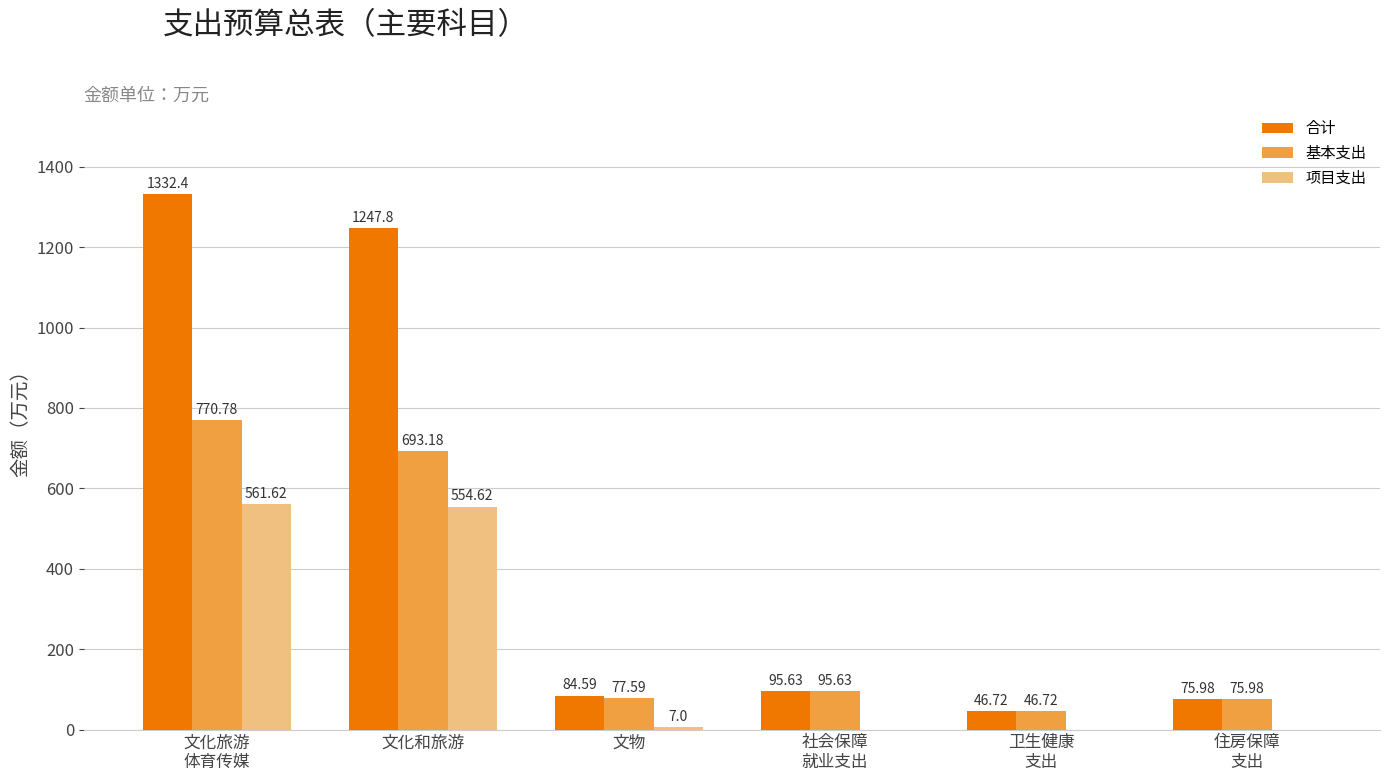

Reading left to right, extract all data points from this chart.

合计: 文化旅游
体育传媒=1332.4	文化和旅游=1247.8	文物=84.6	社会保障
就业支出=95.6	卫生健康
支出=46.7	住房保障
支出=76.0
基本支出: 文化旅游
体育传媒=770.8	文化和旅游=693.2	文物=77.6	社会保障
就业支出=95.6	卫生健康
支出=46.7	住房保障
支出=76.0
项目支出: 文化旅游
体育传媒=561.6	文化和旅游=554.6	文物=7.0	社会保障
就业支出=0.0	卫生健康
支出=0.0	住房保障
支出=0.0